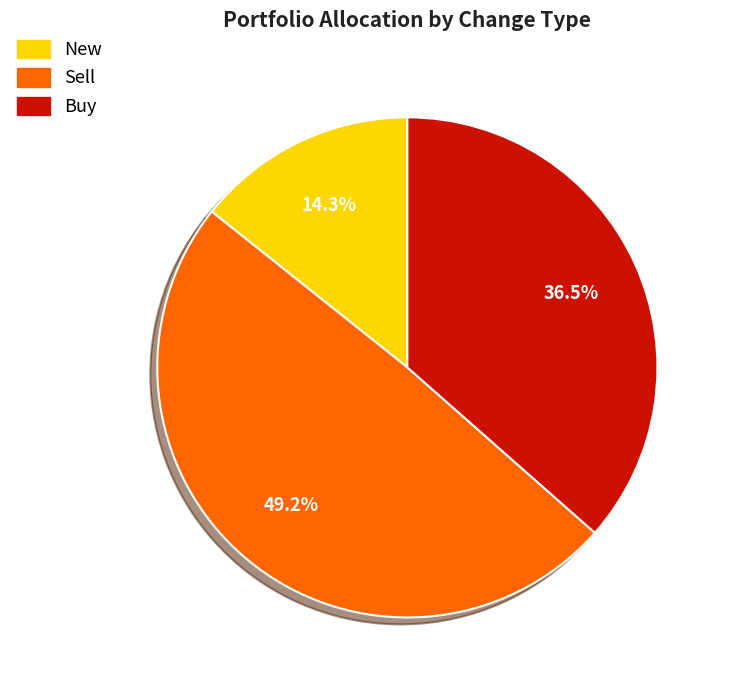

Does any single category account for the majority?

No